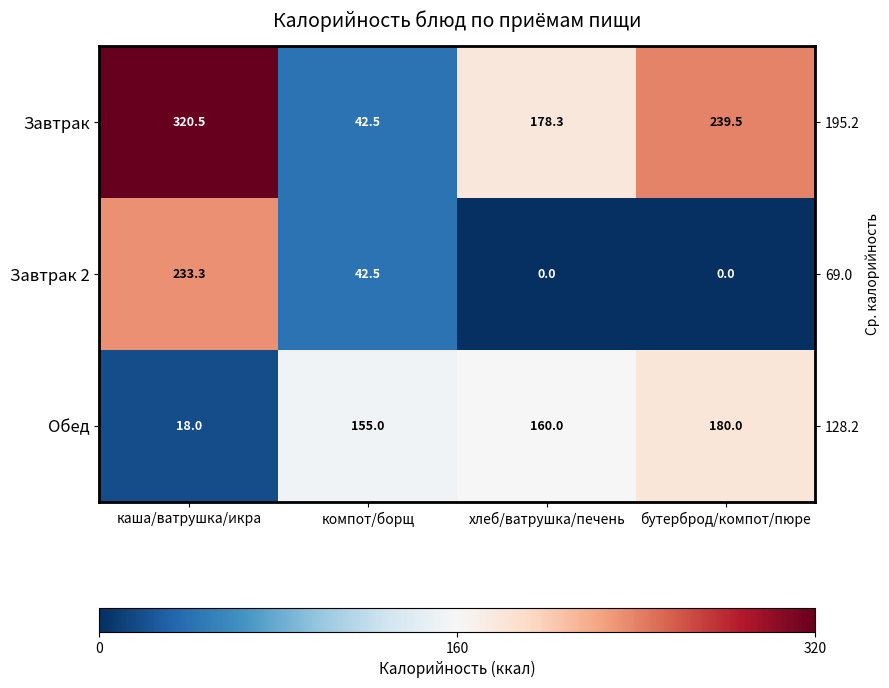

How many series are shown in this chart?

3